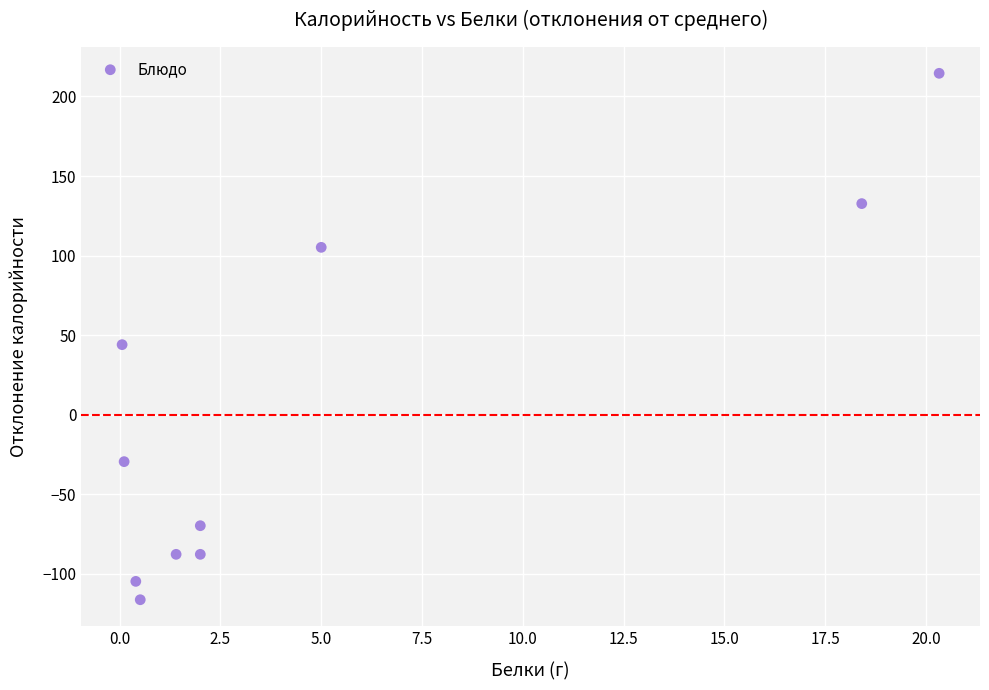

What is the range of X values (max minus min)?

20.3